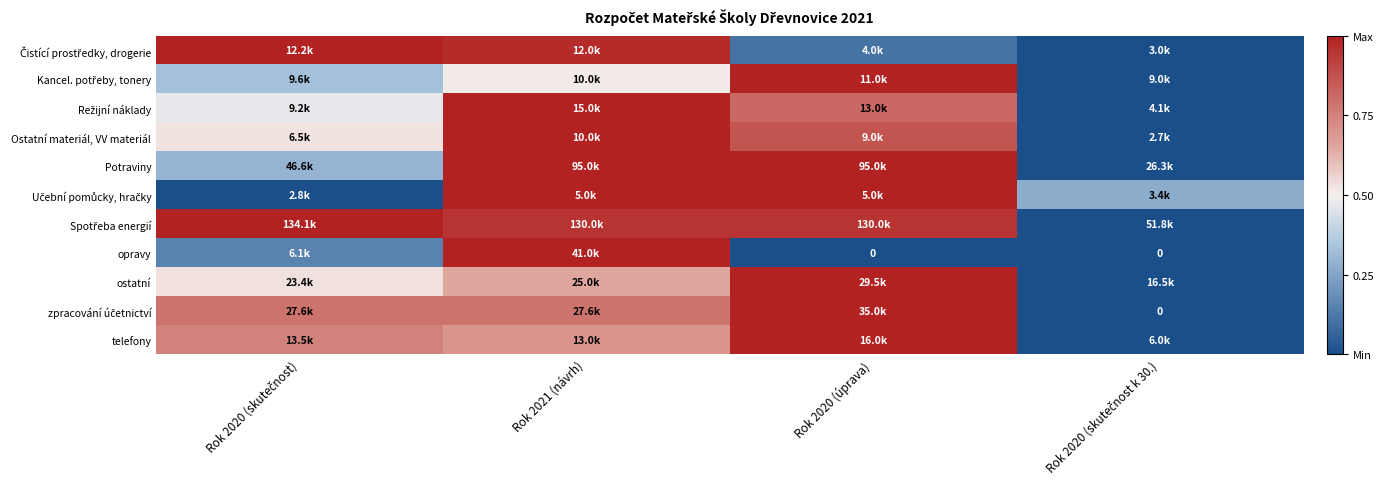

Which series has the largest total across all categories?

Spotřeba energií